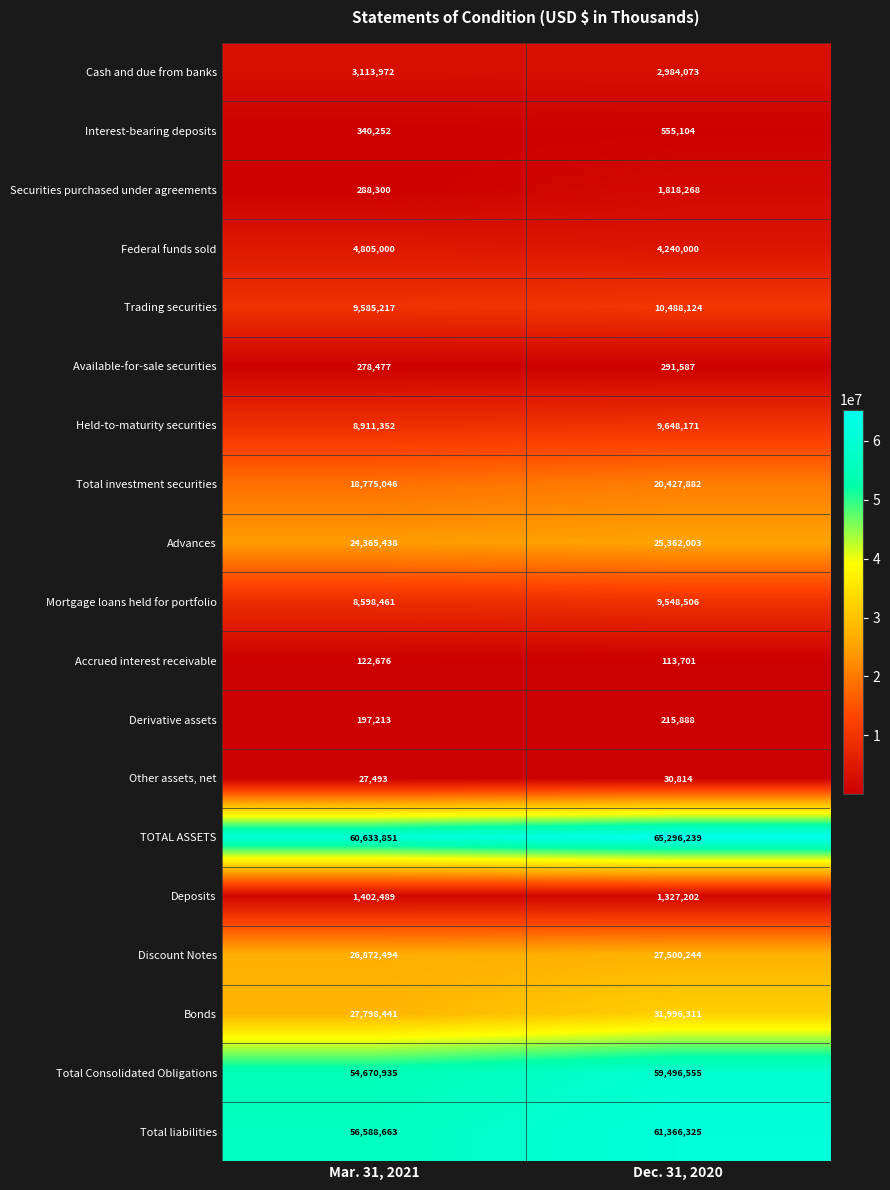

Which series has the largest total across all categories?

TOTAL ASSETS